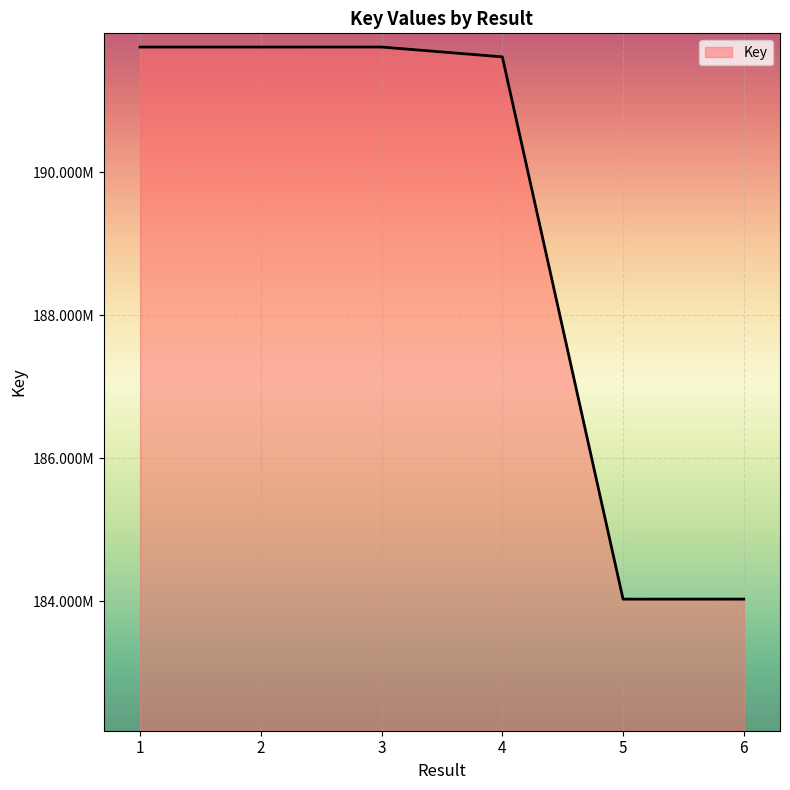

Reading left to right, list all the values displayed in this chart.

191750697	191750642	191750811	191613607	184030001	184030172